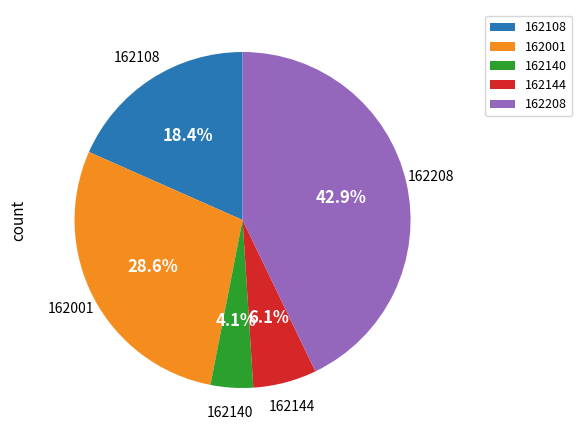

Which category has the biggest portion of the pie?

162208